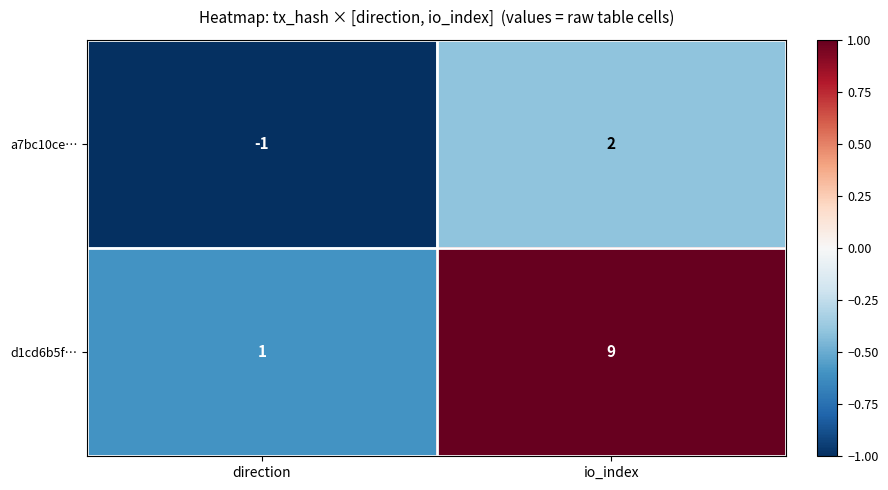

At which label is a7bc10ce… closest to 0?

direction